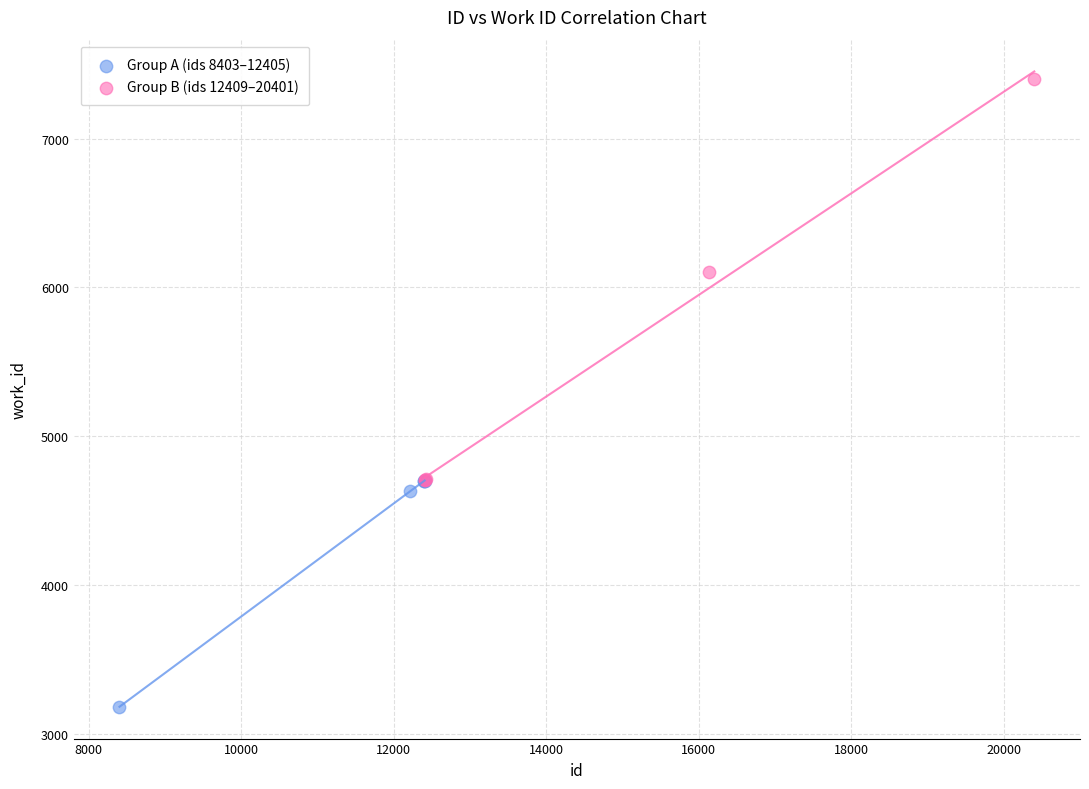

What are all the series names shown in the legend?

Group A (ids 8403–12405), Group B (ids 12409–20401)